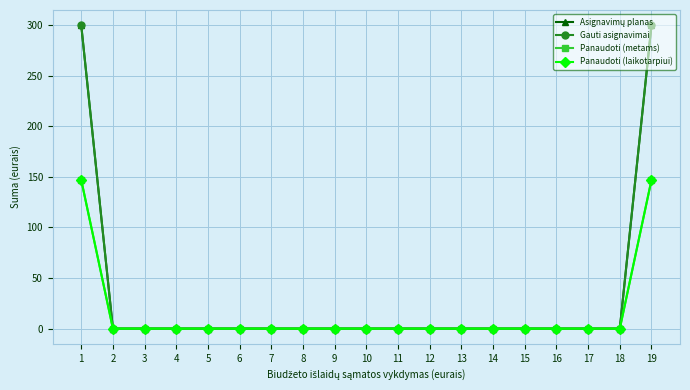

Between 16 and 17, which series saw the biggest shift?

Asignavimų planas